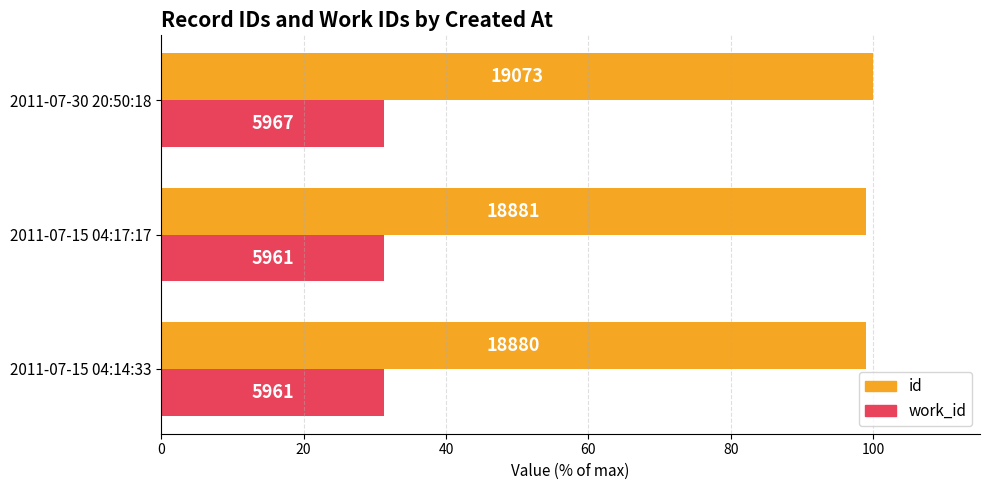

What is the smallest value displayed?

31.3